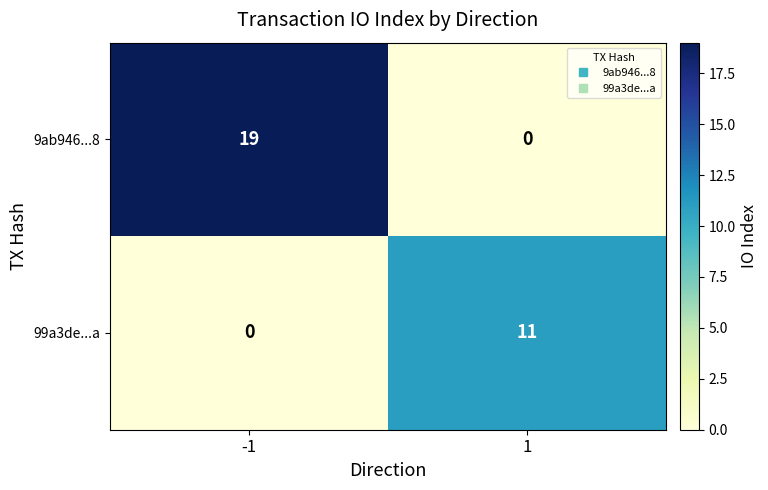

At which category is the sum across all series the highest?

-1